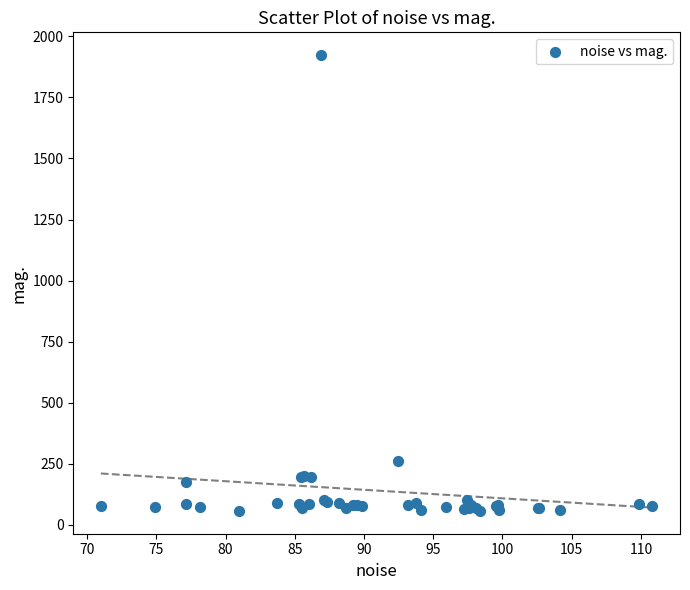

What Y value in the scatter plot is closest to 989?

261.2